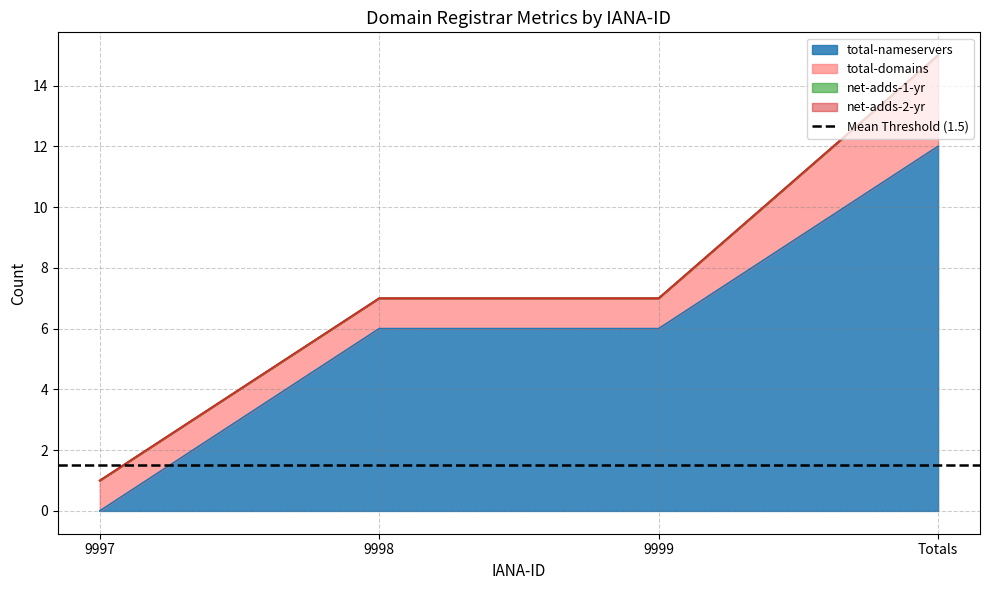

How many values in the total-nameservers series exceed 6?

1